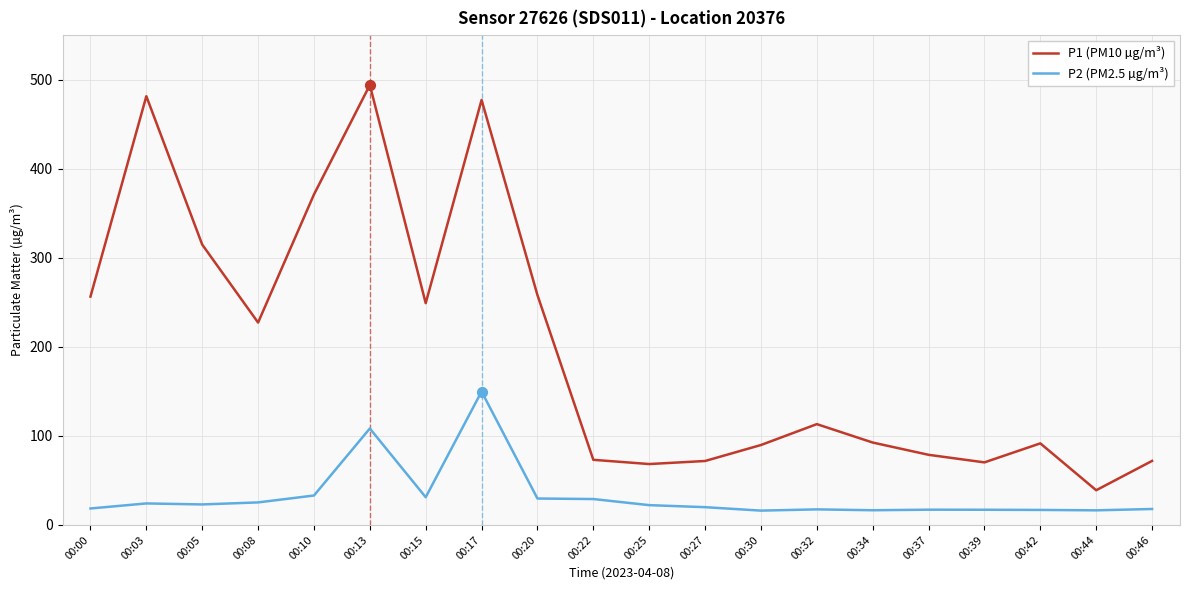

Between 00:00 and 00:34, which series saw the biggest shift?

P1 (PM10 µg/m³)